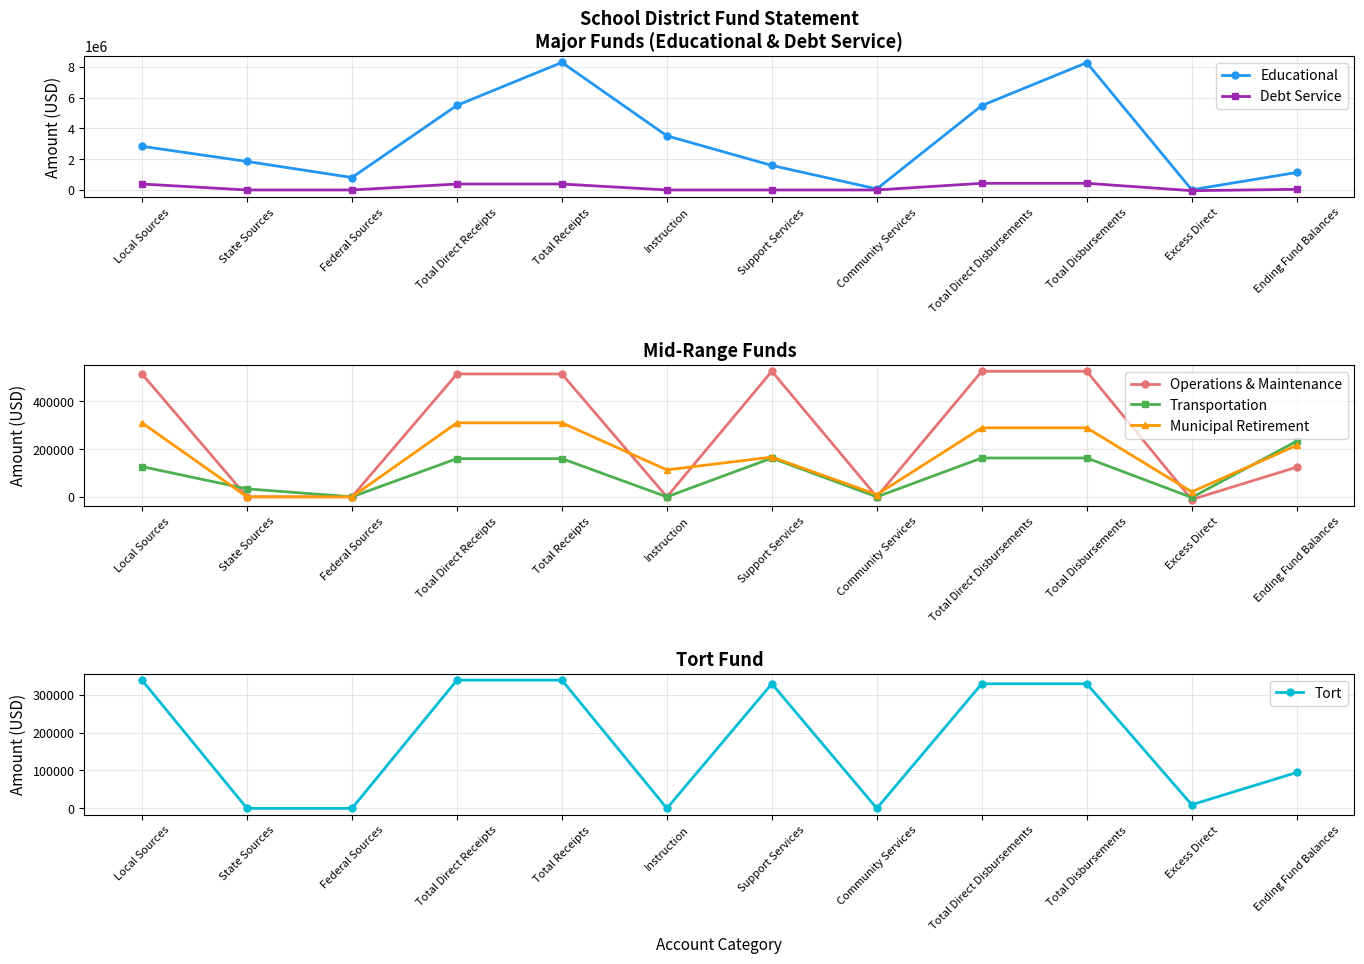

How many values in Tort are above zero?

8